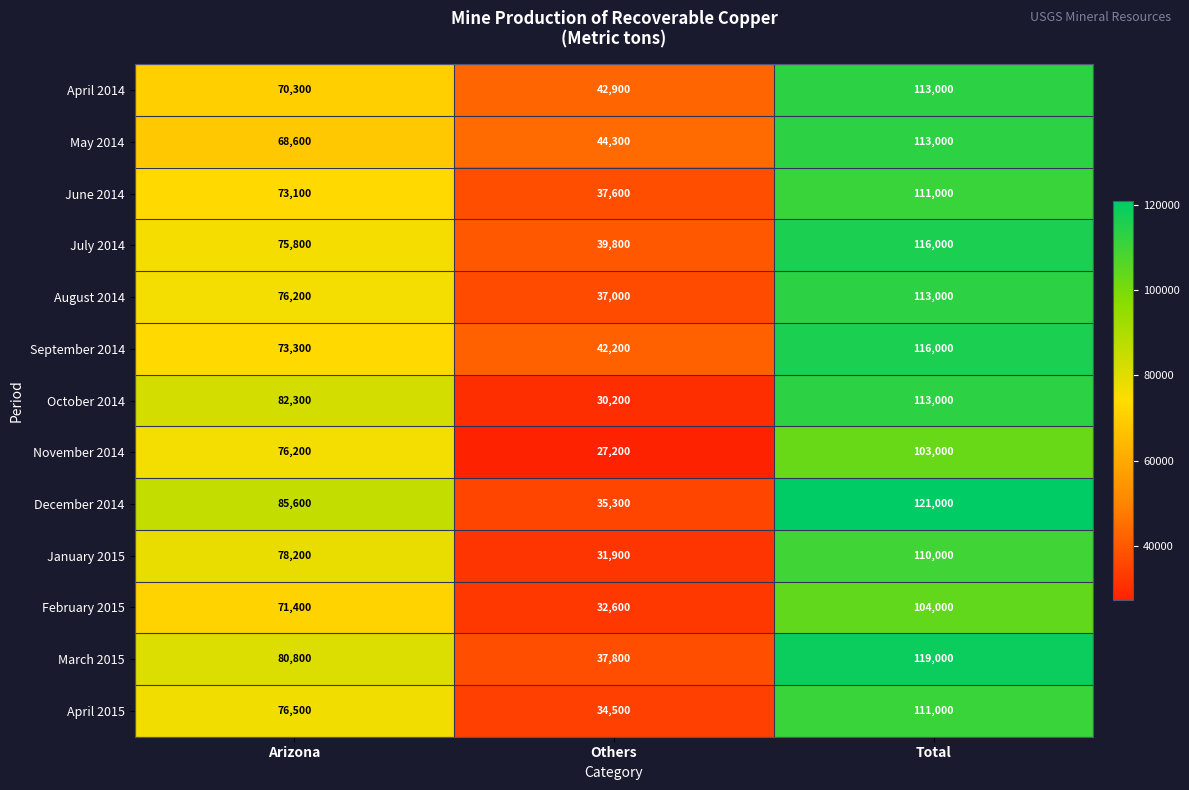

The value of September 2014 at Others is 42200. True or false?

True